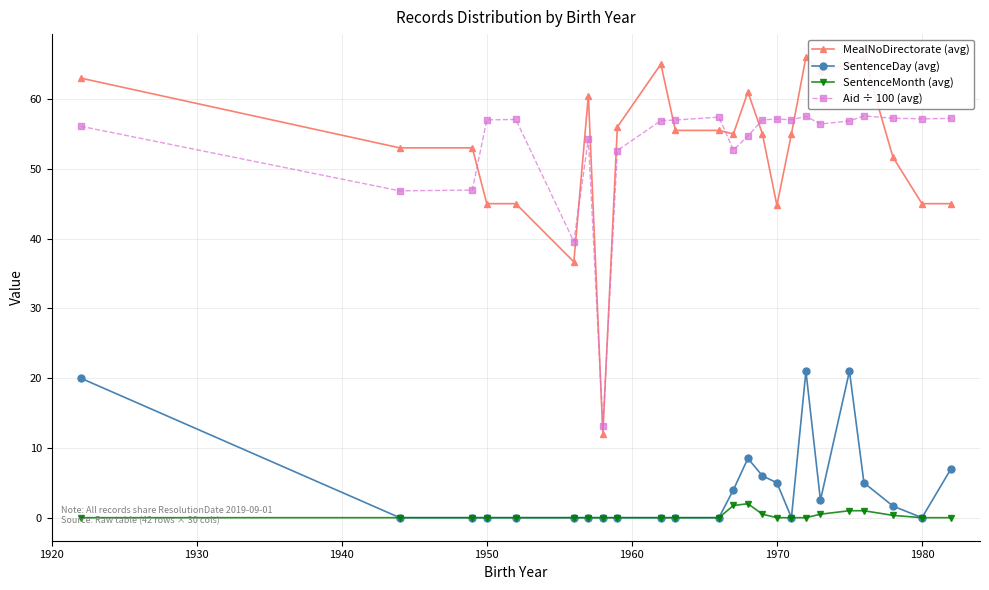

What is the highest value of the SentenceDay (avg) series?

21.0